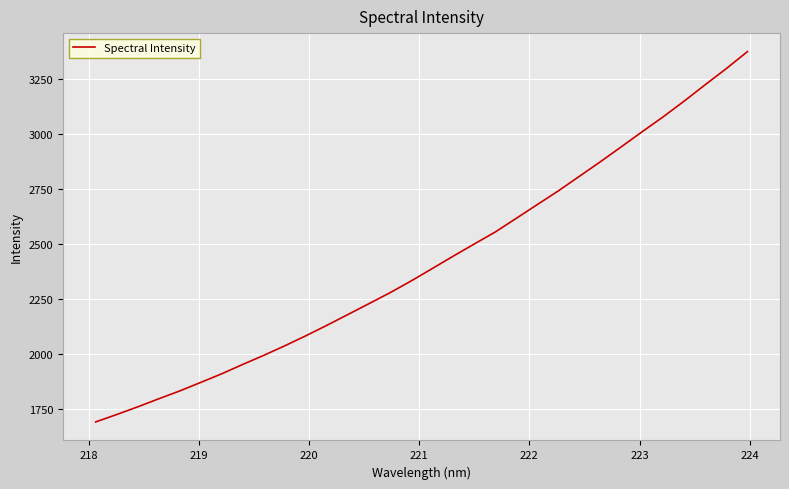

What is the maximum value shown in the chart?

3376.7